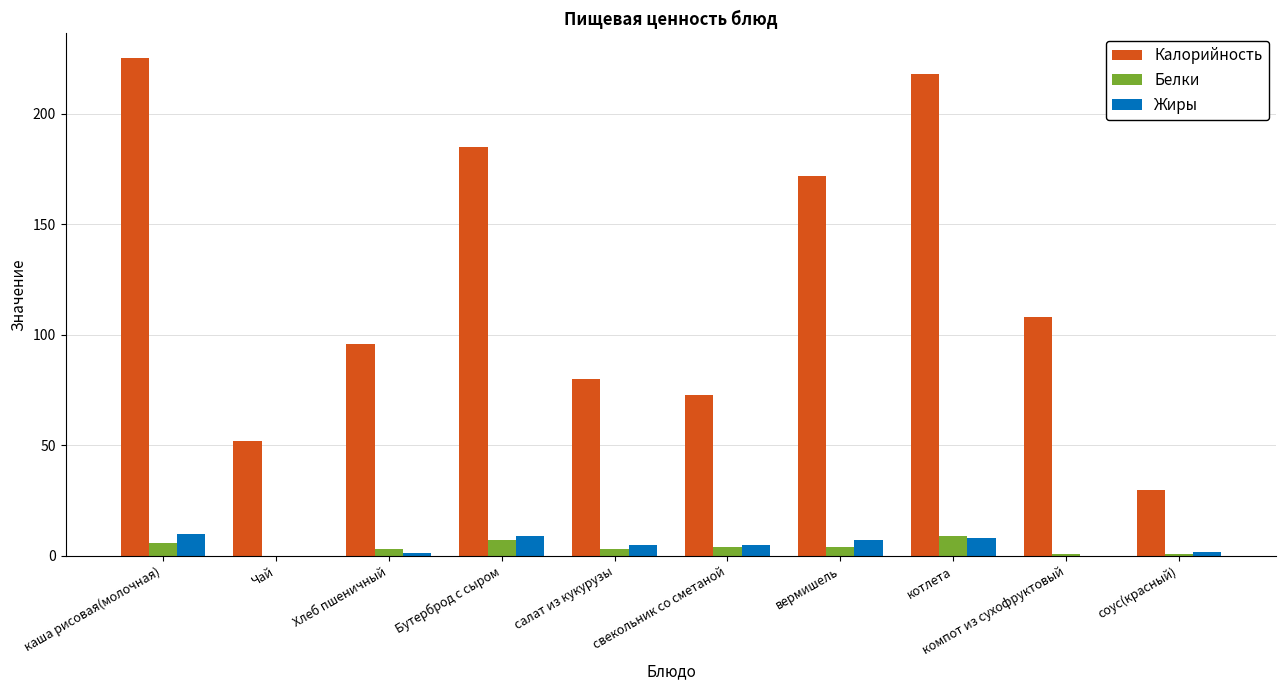

How many series are shown in this chart?

3